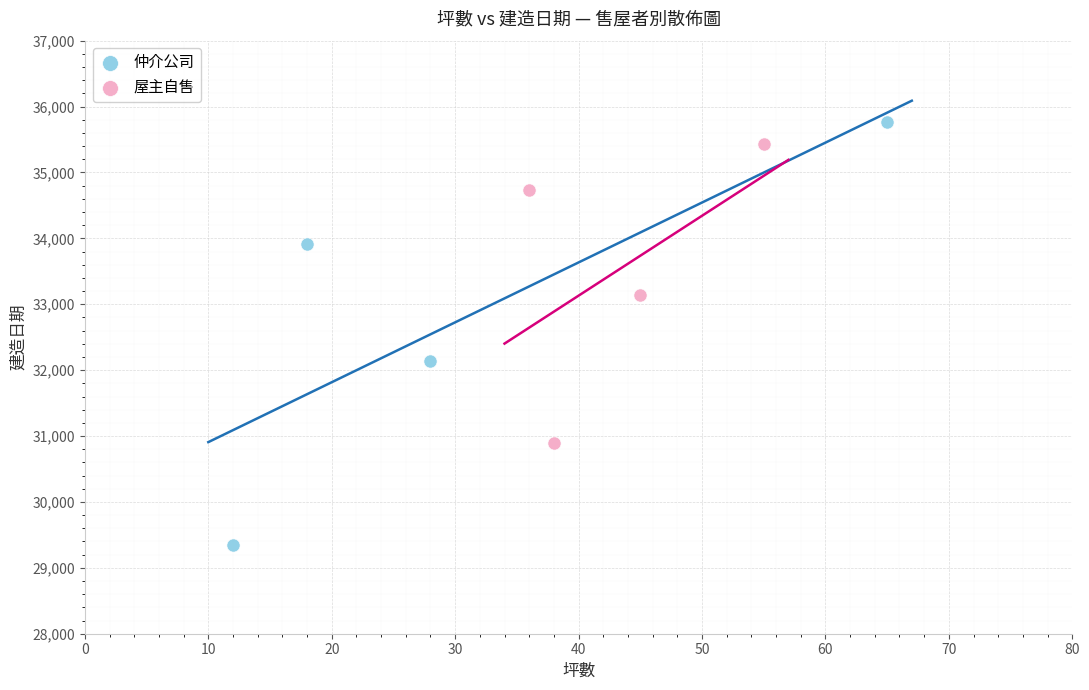

Which series contains the lowest Y value?

仲介公司